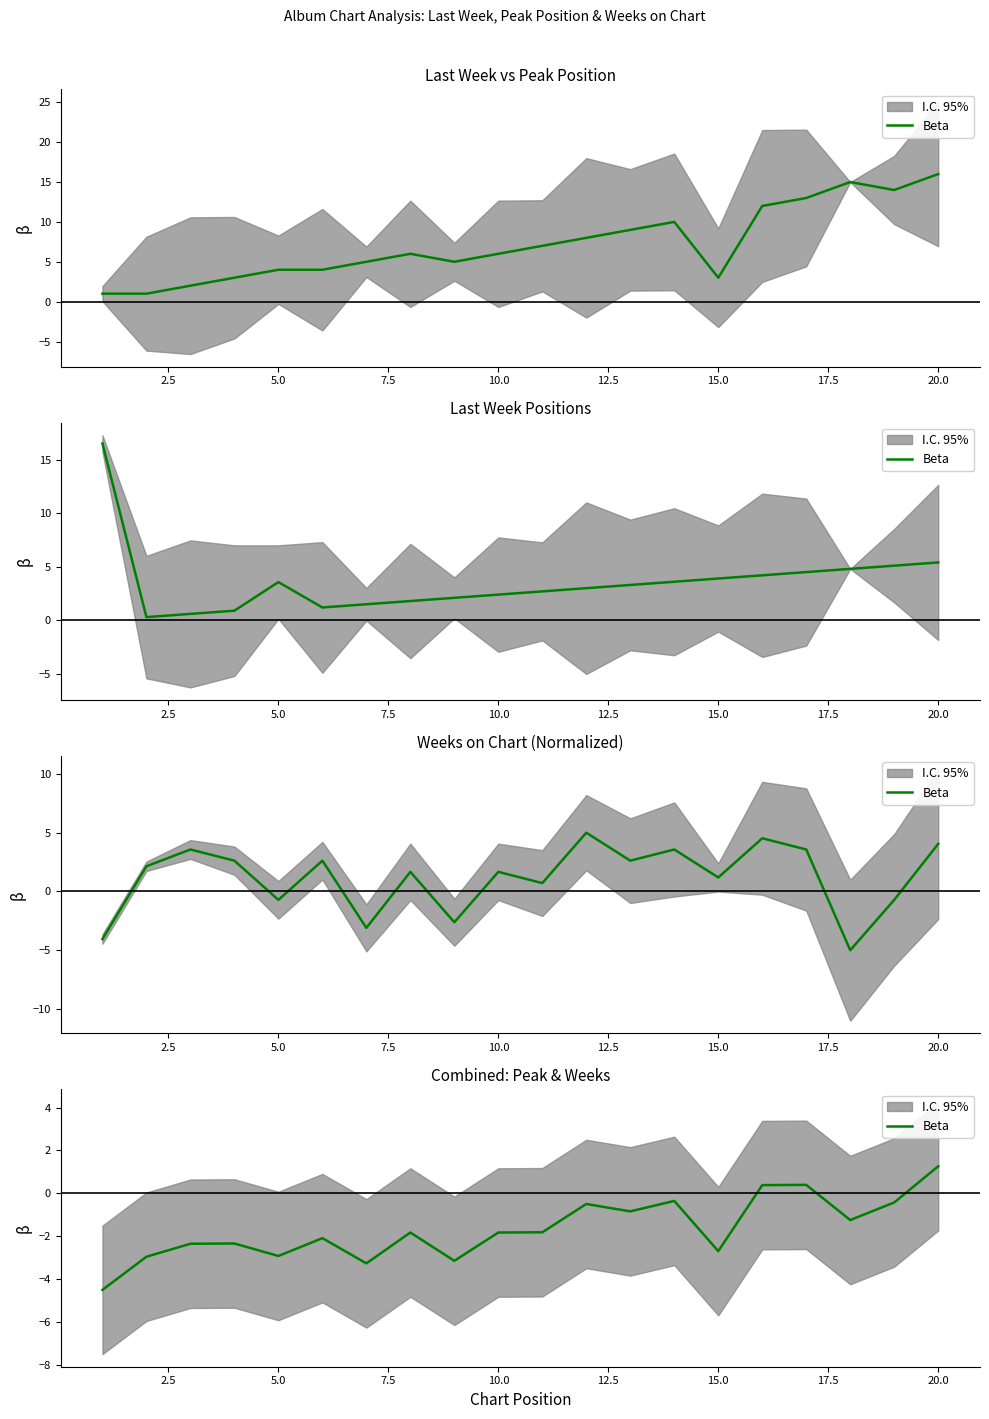

True or false: the data has more than 2 interior local peaks.

True